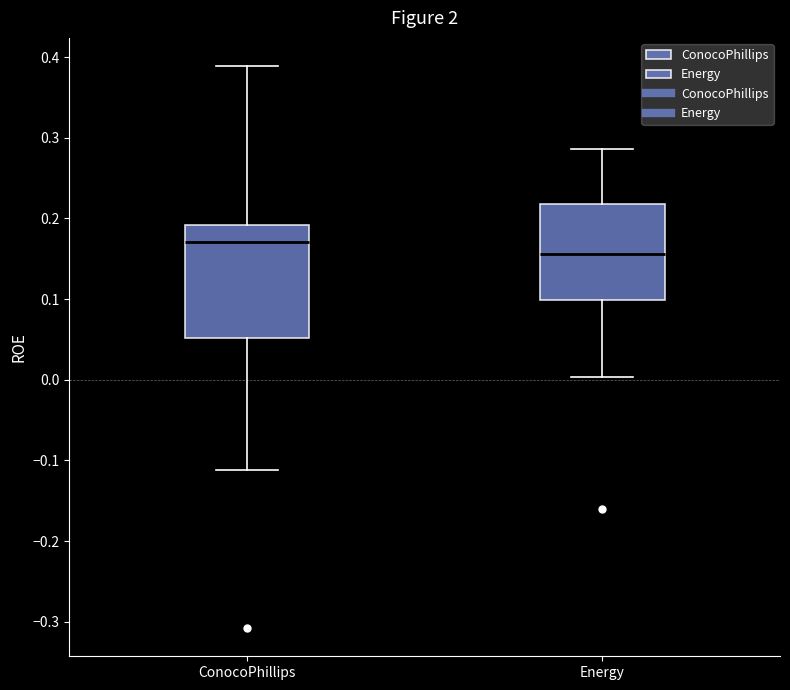

Reading left to right, transcribe this box plot: for each box, give where its median line is, the range the box spans, and where its two whiskers end, as read against the y-axis. The values are not printed on the chart, so give them approximately, as read against the axis.

ConocoPhillips: median 0.17, box 0.05 to 0.19, whiskers -0.11 to 0.39
Energy: median 0.16, box 0.10 to 0.22, whiskers 0.00 to 0.29